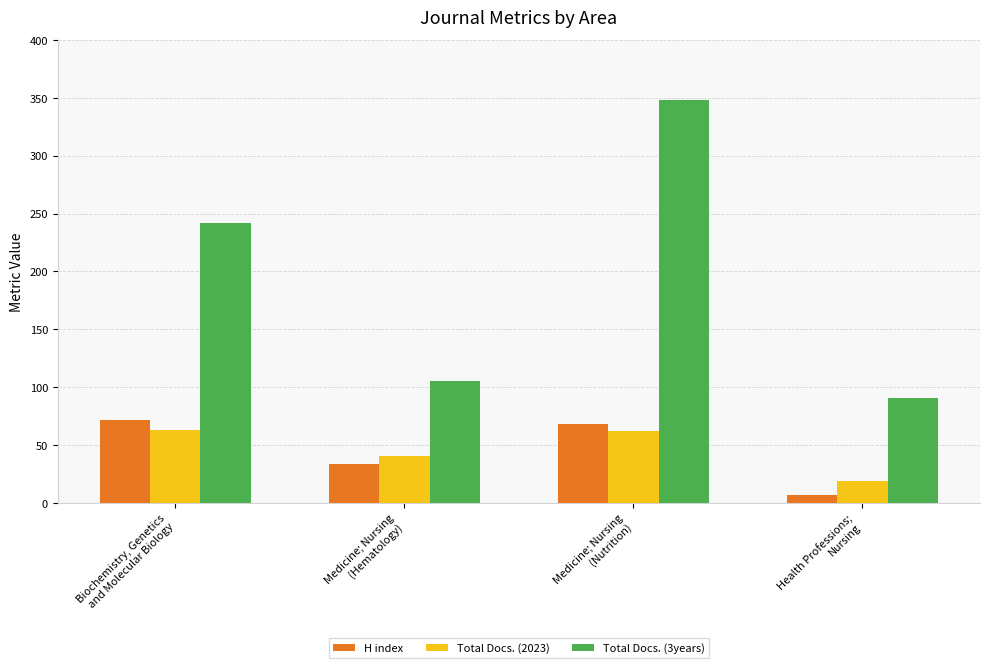

Which label corresponds to the smallest value in the chart?

Health Professions;
Nursing